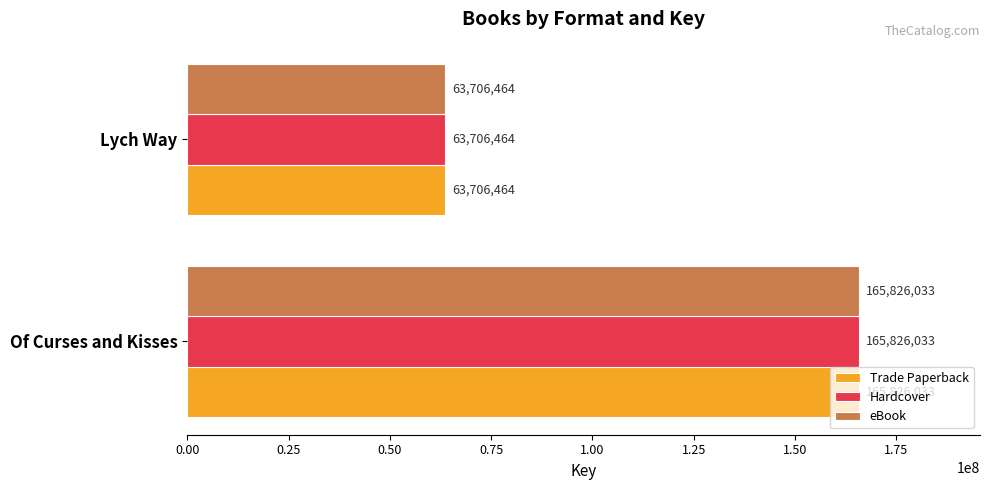

At how many categories does at least one series exceed 152548507?

1